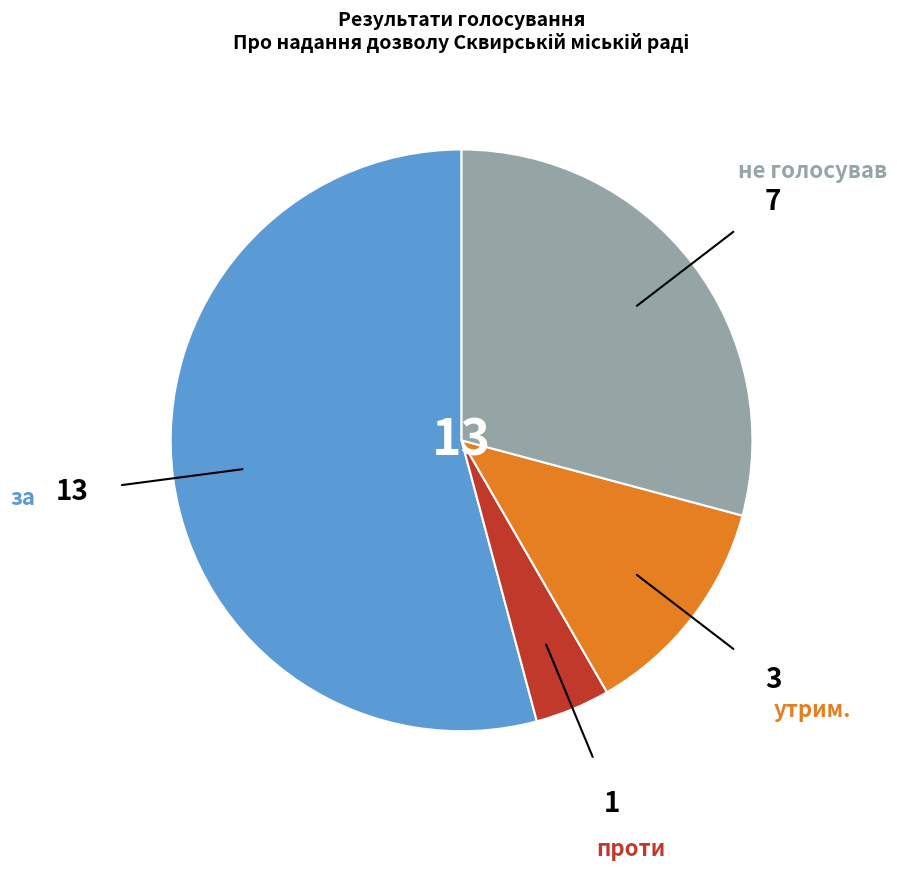

Is there a majority slice in this chart?

Yes